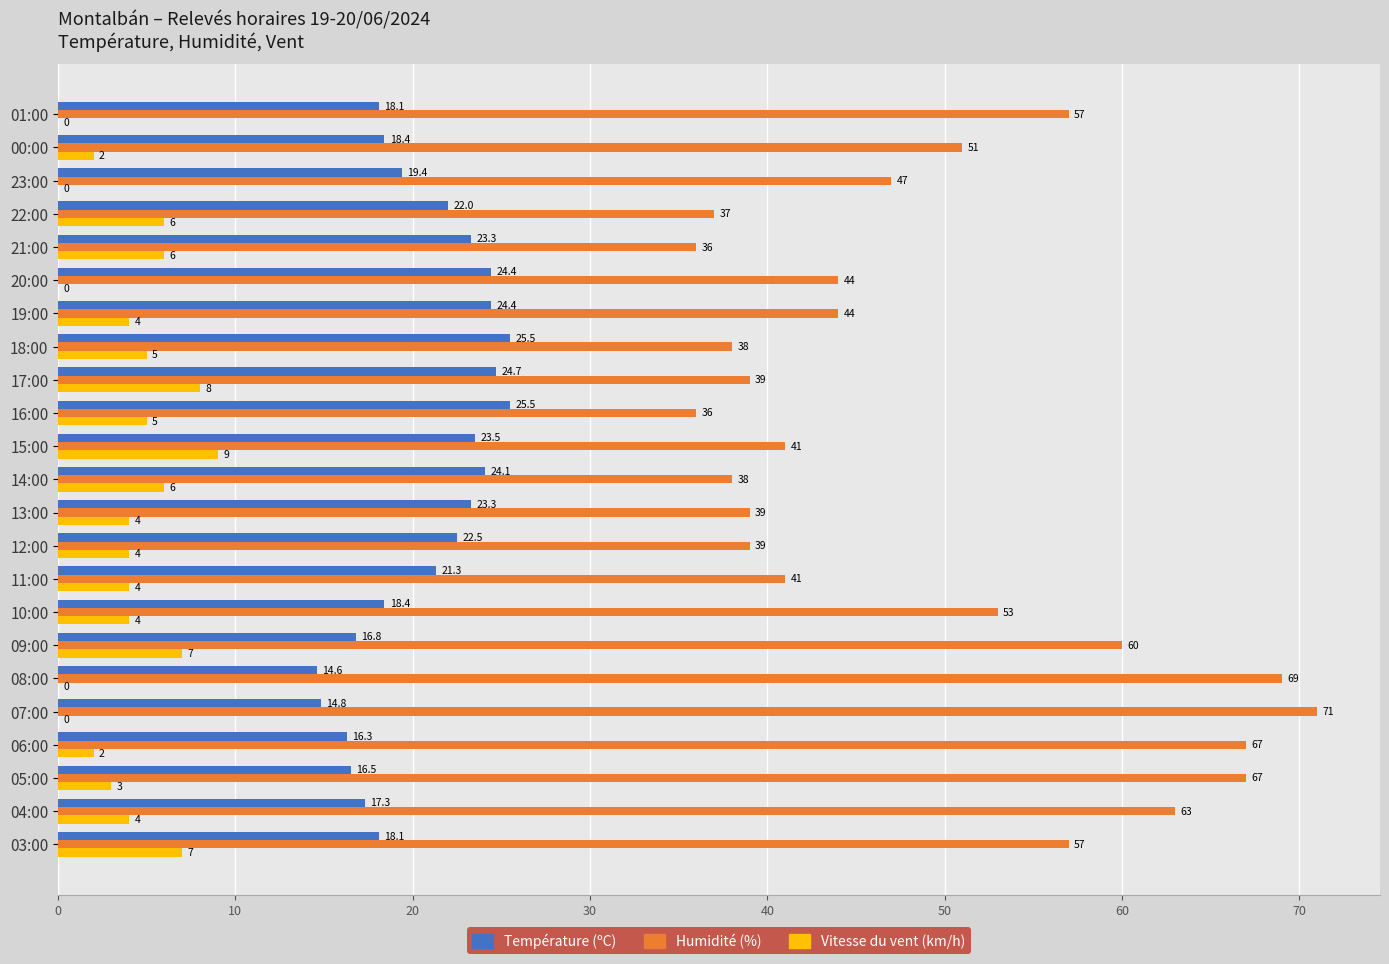

Count the number of categories in the chart.

23